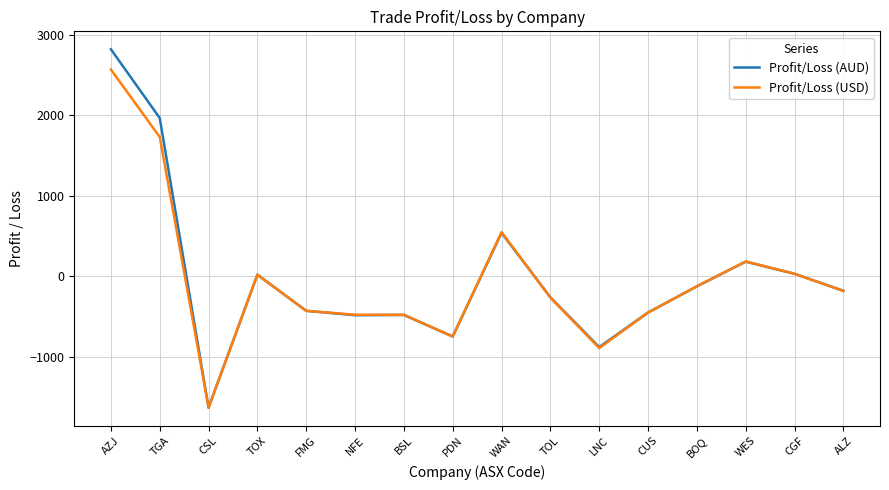

Rank the series by their maximum value, from lowest to highest.

Profit/Loss (USD), Profit/Loss (AUD)